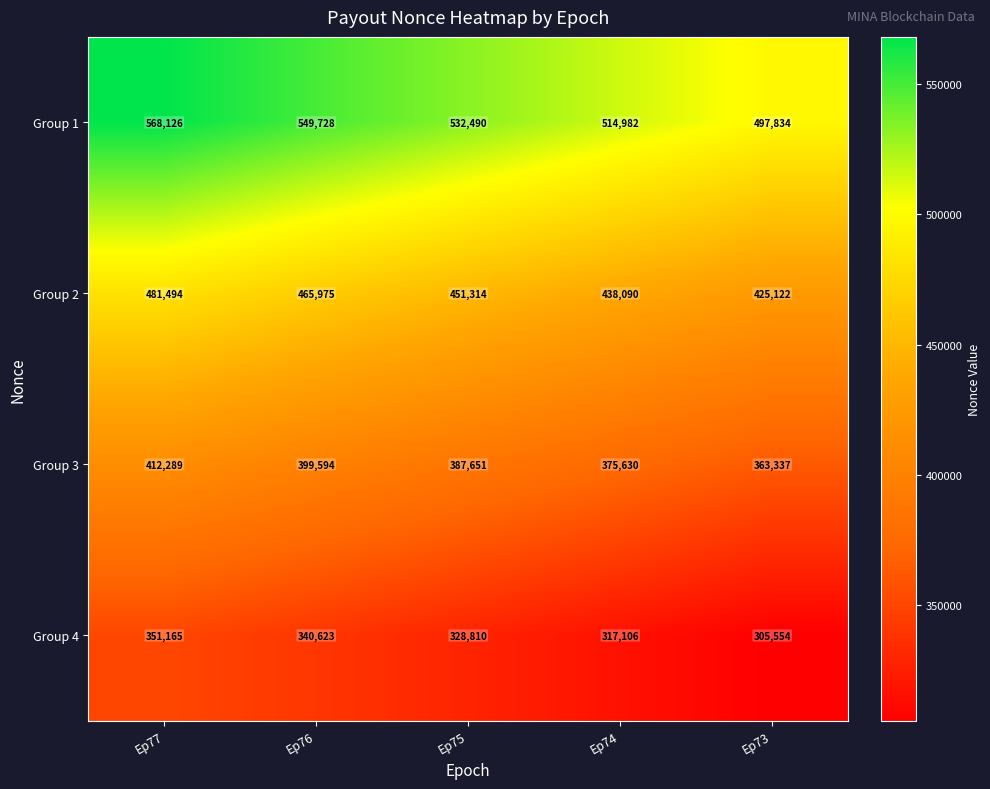

The Group 3 series shows 507429 at Ep73. True or false?

False